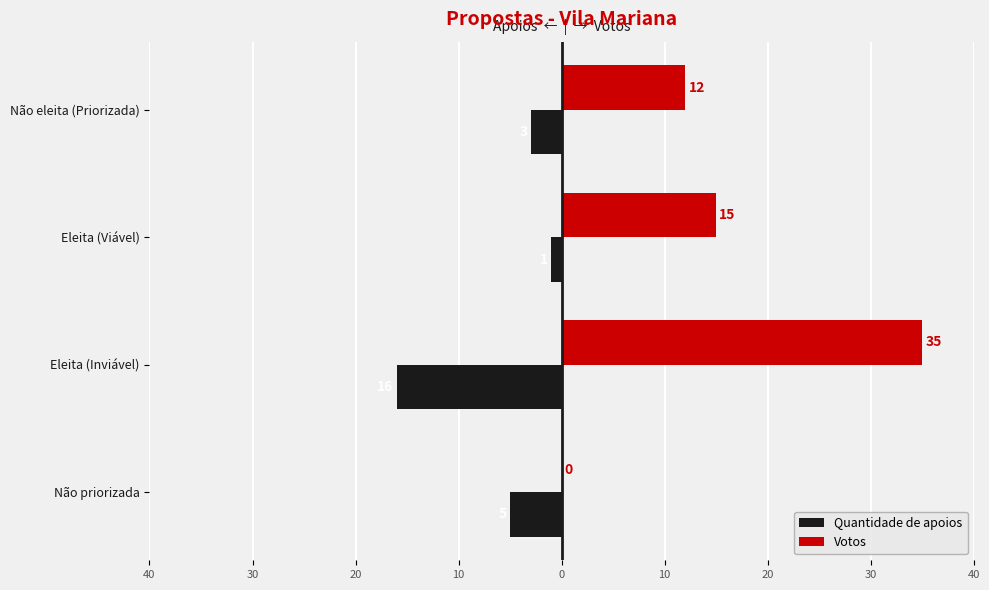

What are all the series names shown in the legend?

Quantidade de apoios, Votos